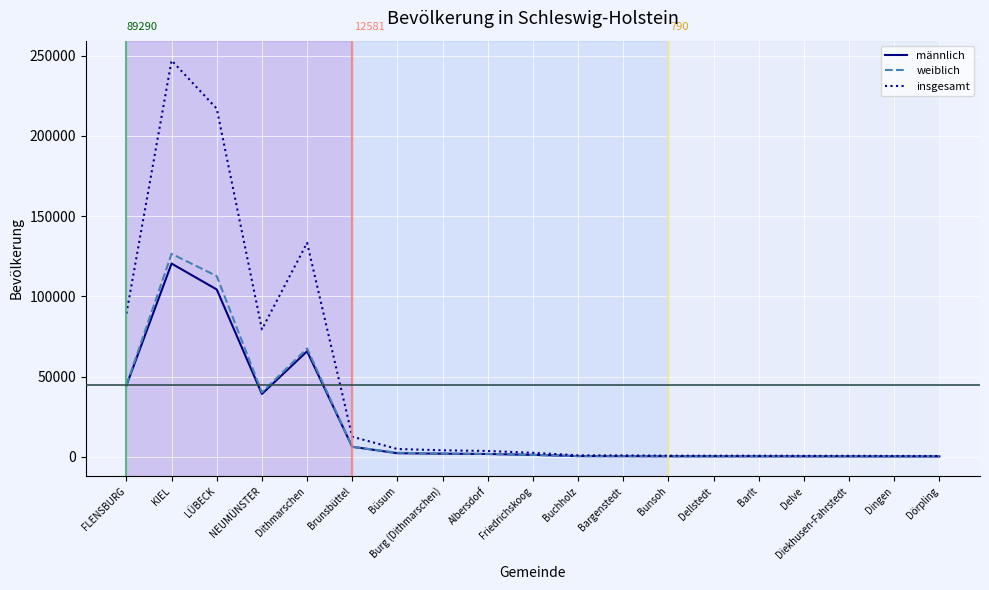

What position from the left is Dellstedt?

14